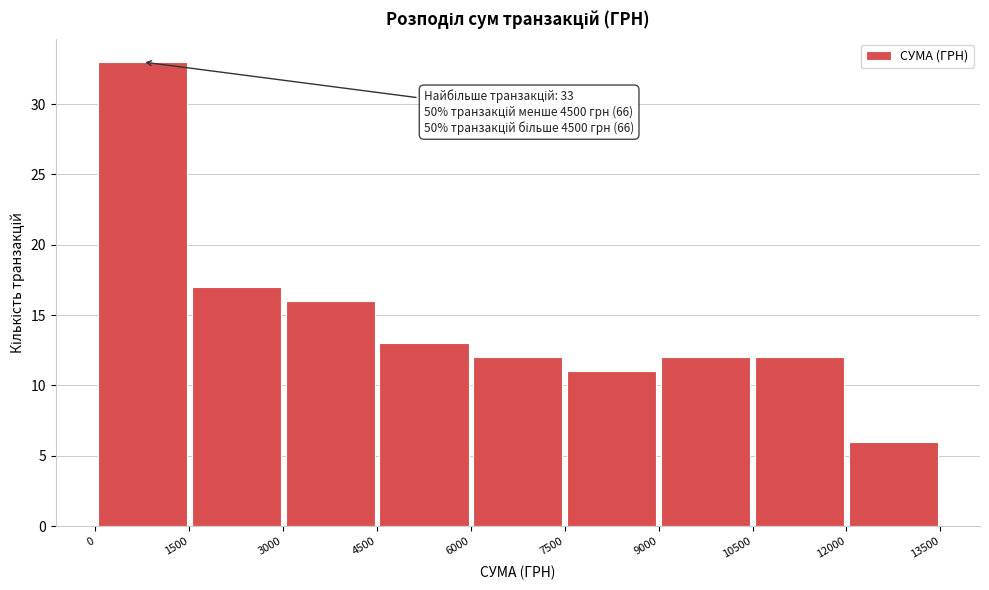

Which range on the x-axis has the tallest bar?

0 to 1500